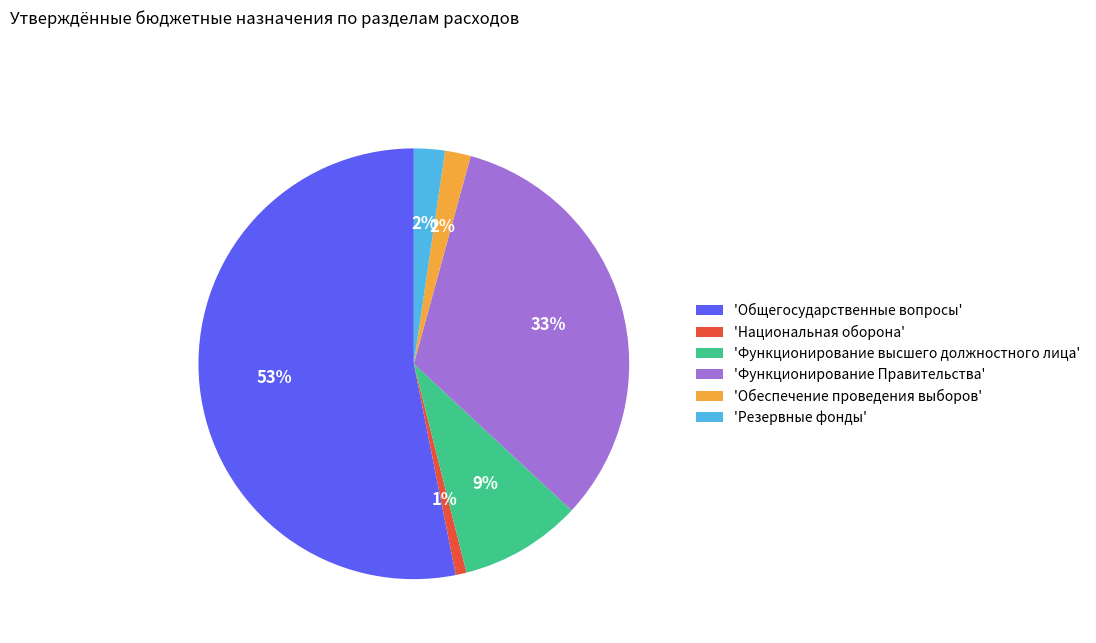

Which slice is the smallest?

'Национальная оборона'